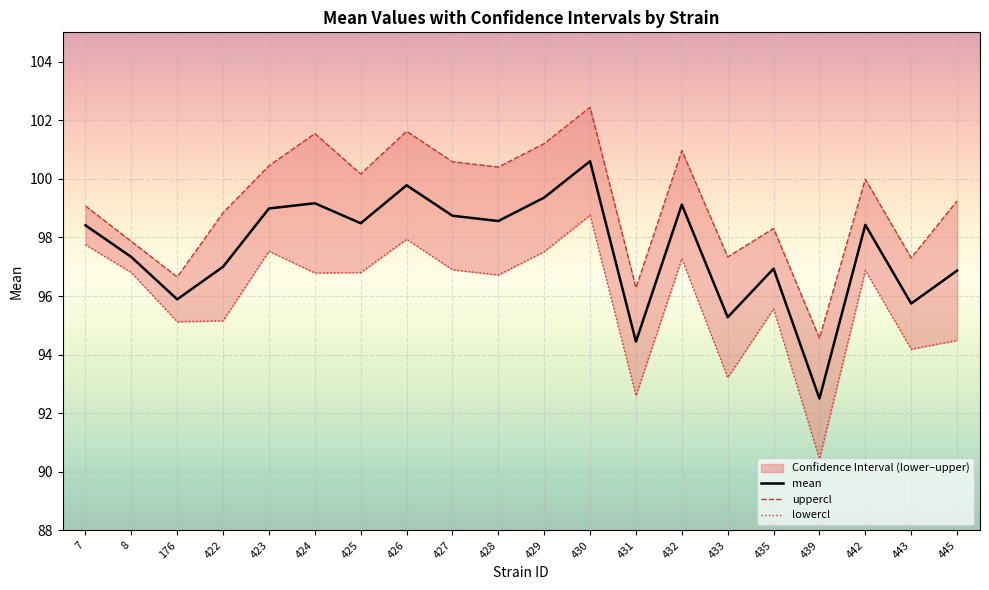

Is it true that mean equals 100.6 at 430?

True